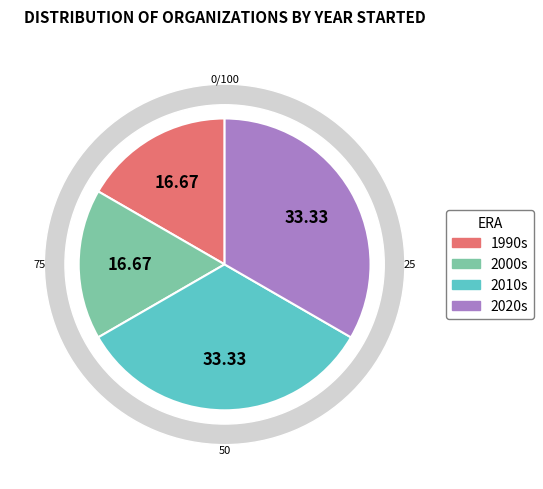

True or false: iTutor.com accounts for 1% of the total.

False